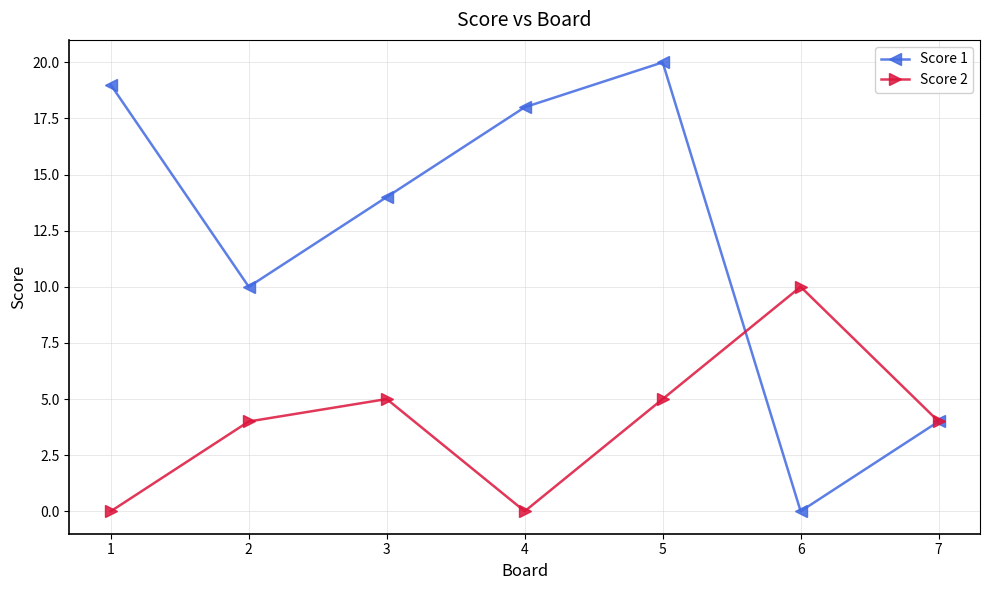

What is the difference between the maximum and minimum values in the Score 2 series?

10